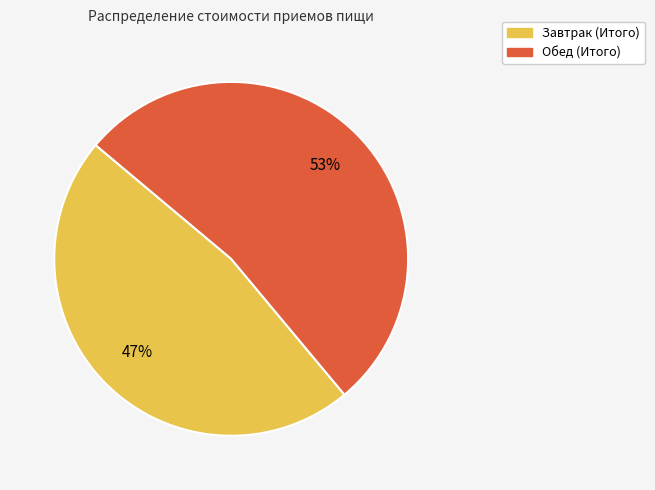

To the nearest percent, what is the average slice percentage?

50%